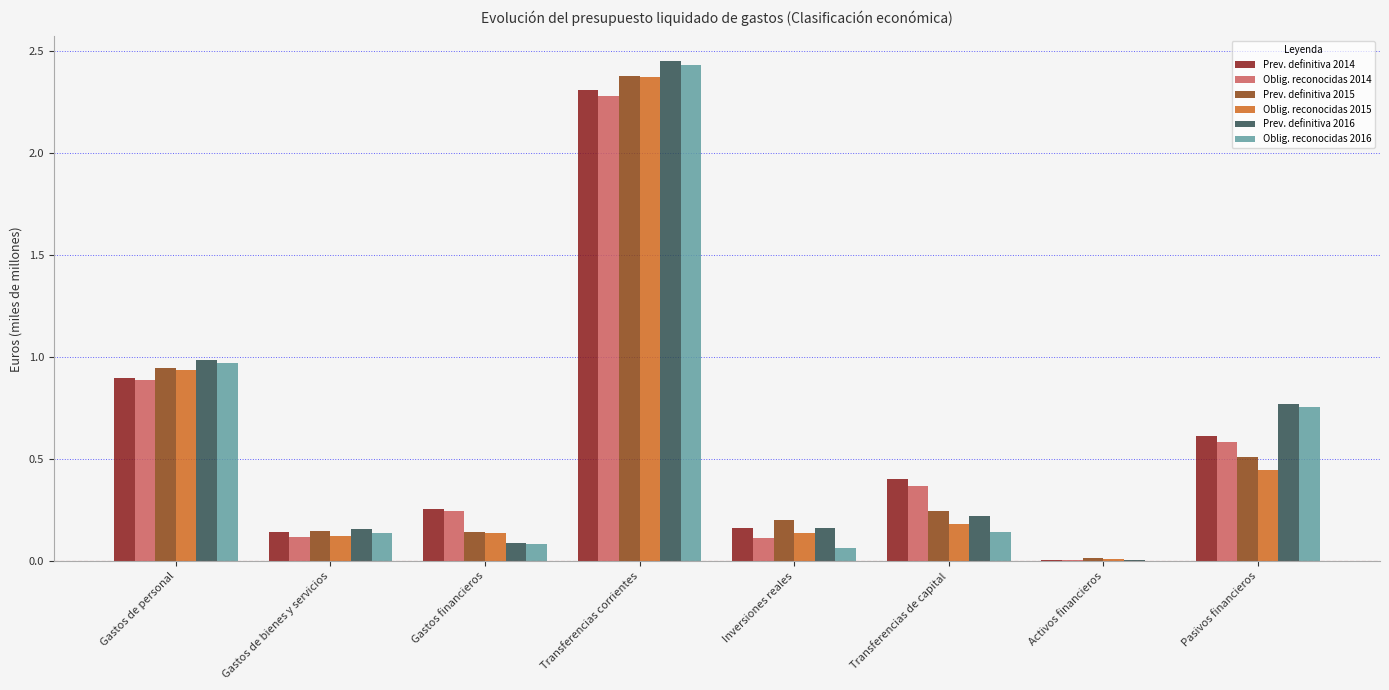

The value of Prev. definitiva 2016 at Inversiones reales is 0.0. True or false?

False